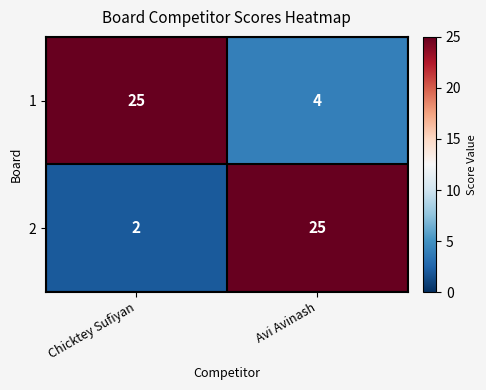

What is the sum of the 1 values at Avi Avinash and Chicktey Sufiyan?

29